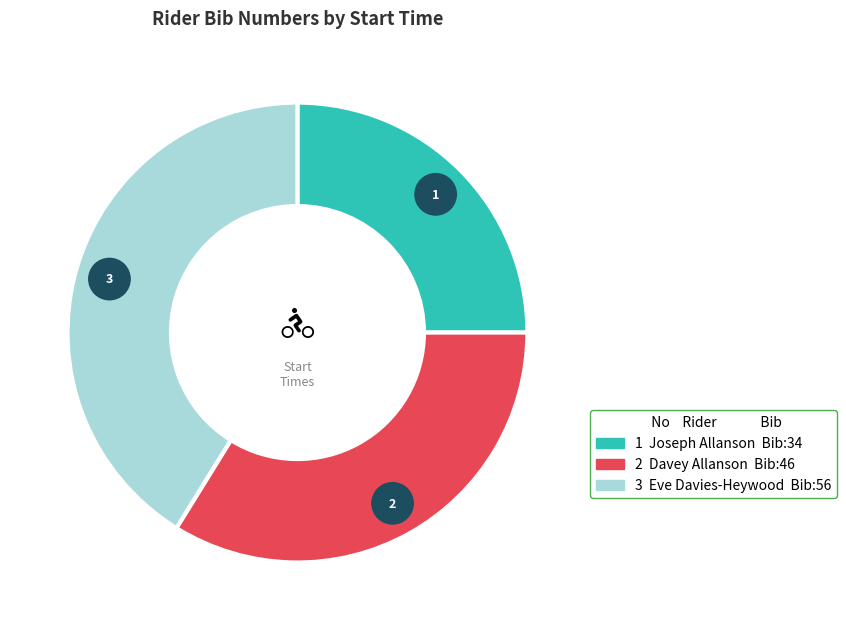

What is the change in value from 18:46:00 to 18:56:00?

+10